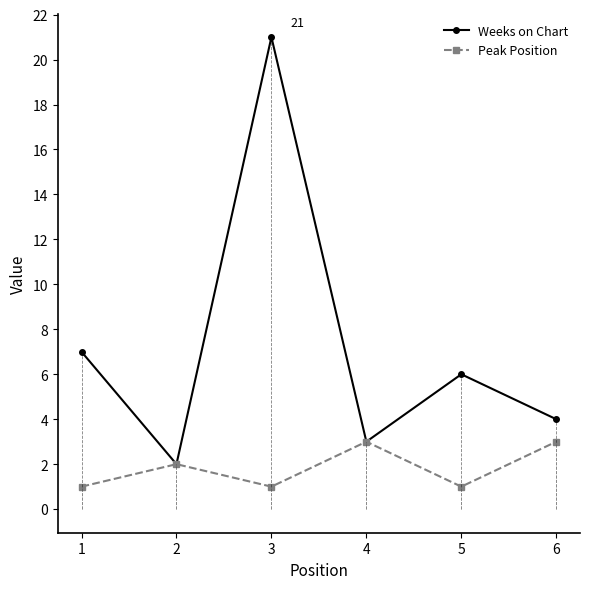

Is the value of Weeks on Chart at 4 greater than the value of Peak Position at 1?

Yes